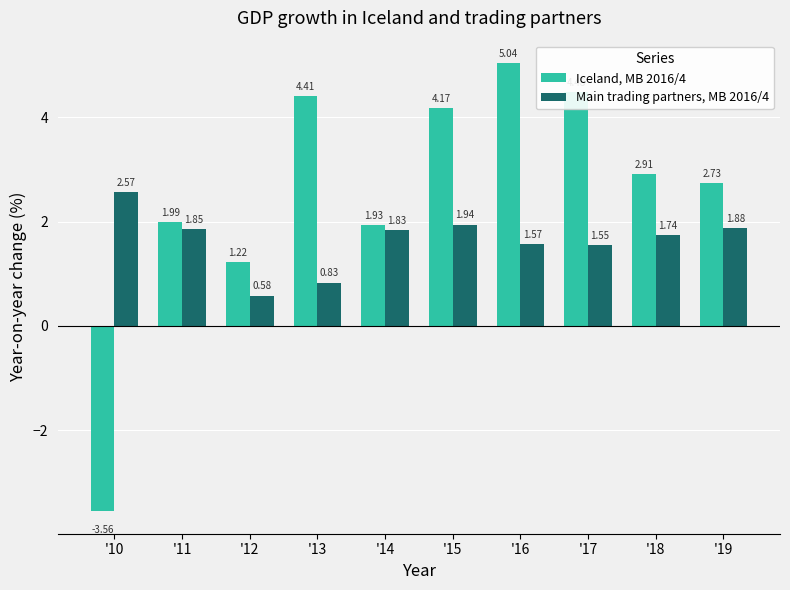

How many bars are there in each group?

2